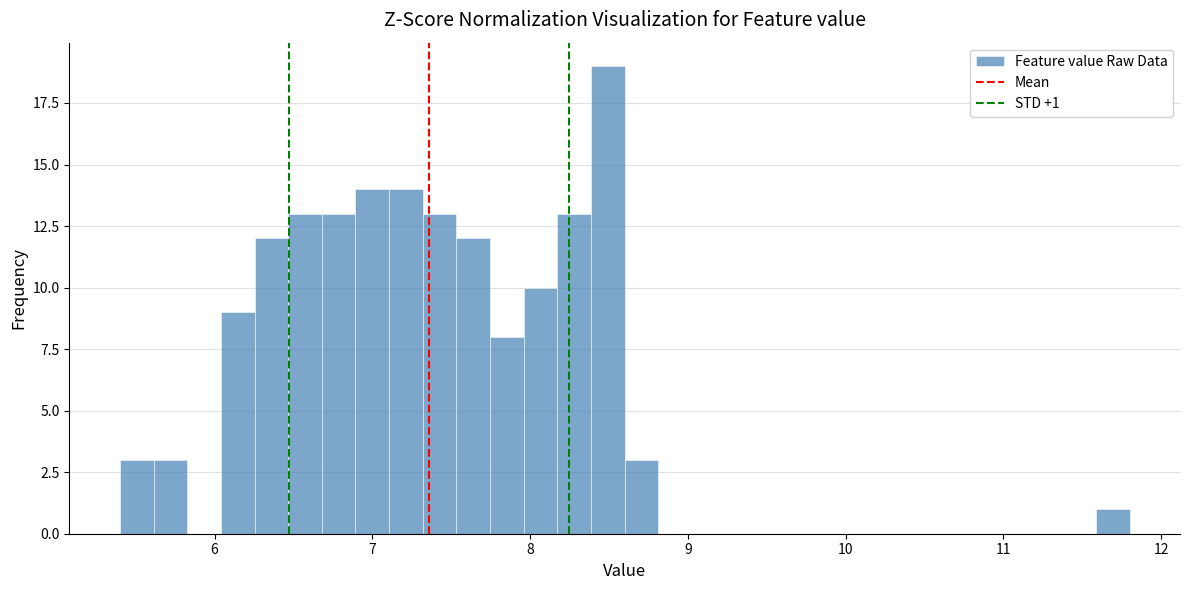

Around what value on the x-axis is the tallest bar? Give the approximate position of its centre, as read against the axis.

8.5